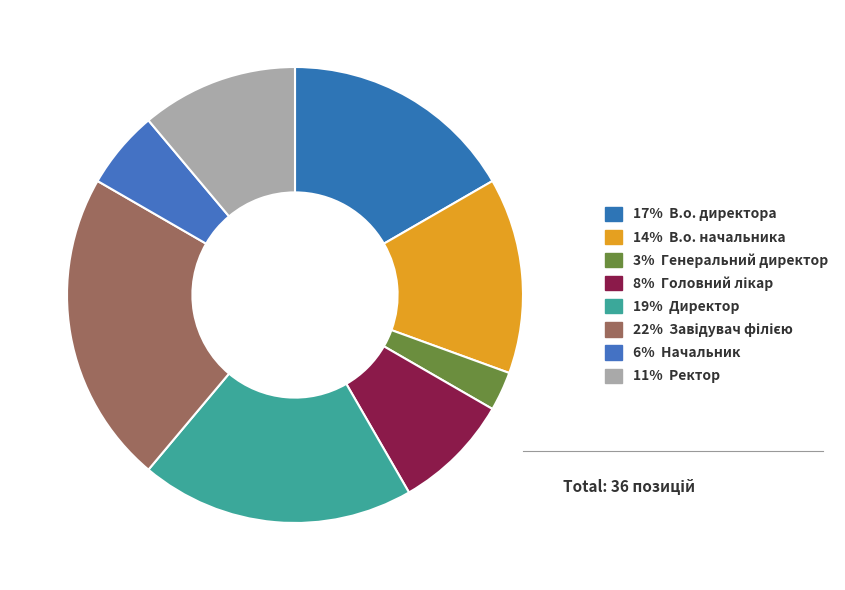

How many slices are in this pie chart?

8